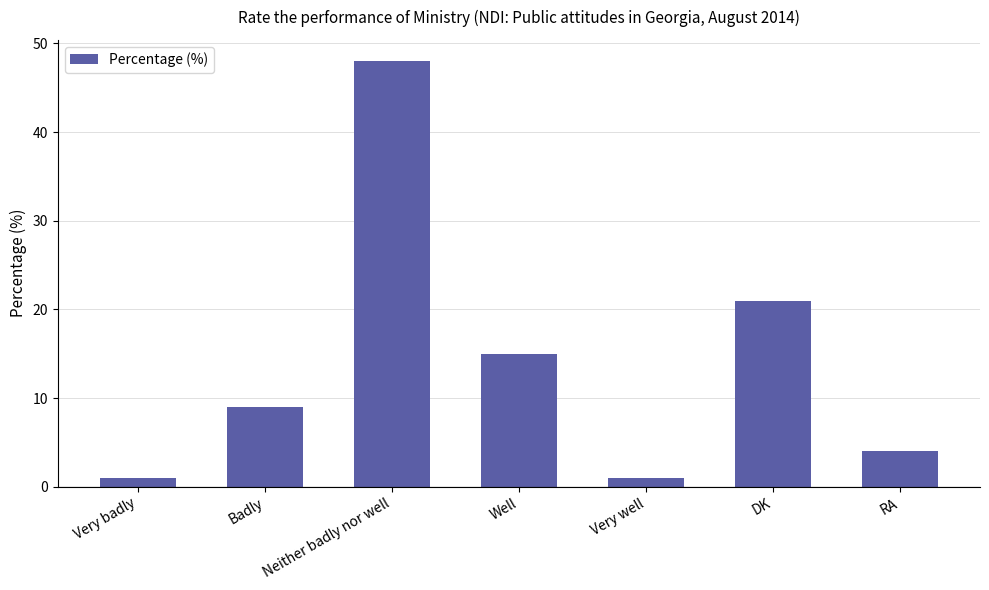

True or false: the data shows 4 at RA.

True